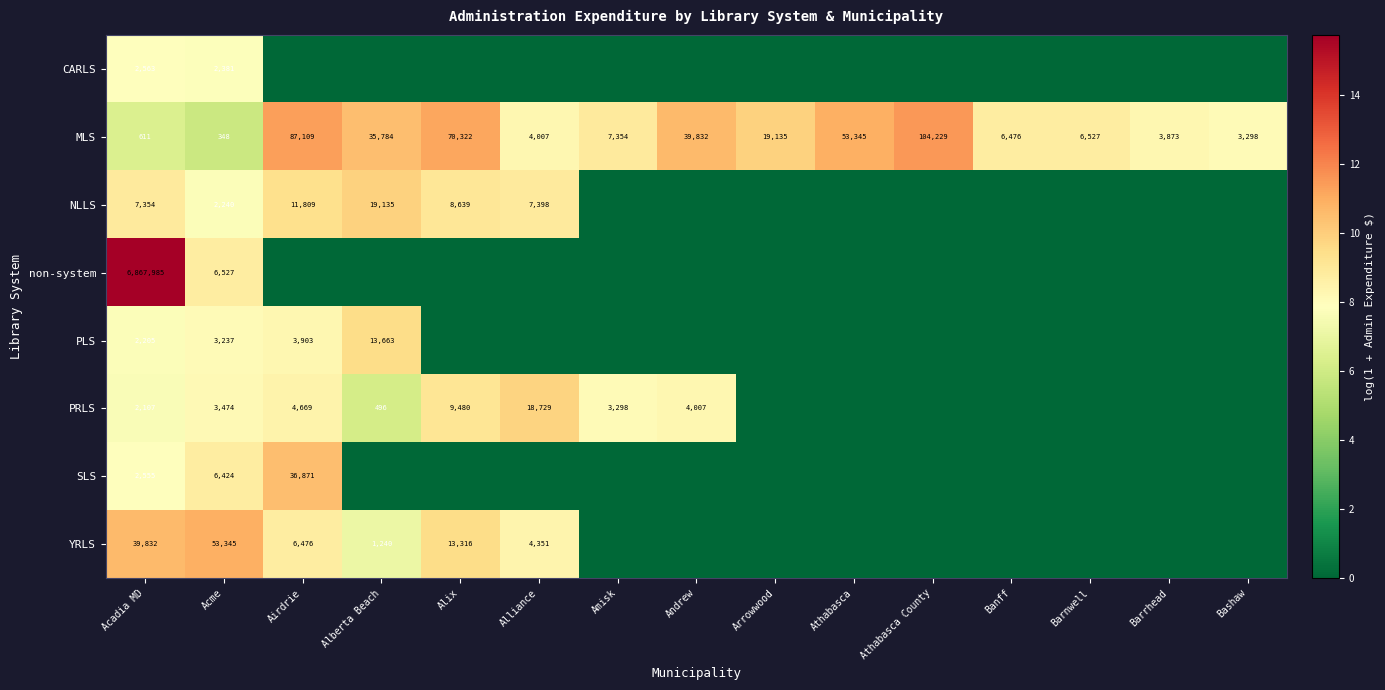

At which label does MLS reach its minimum?

Acme